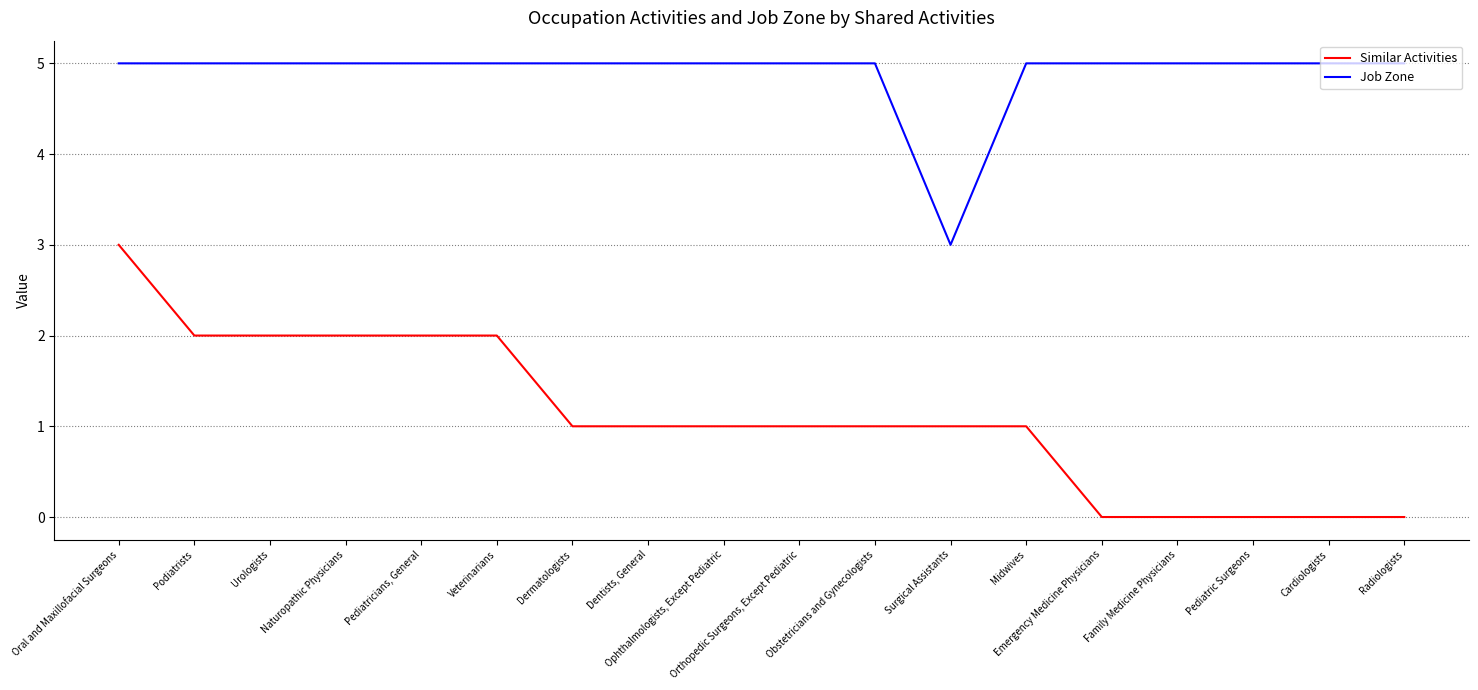

Rank the series at Pediatricians, General from highest to lowest value.

Job Zone, Similar Activities